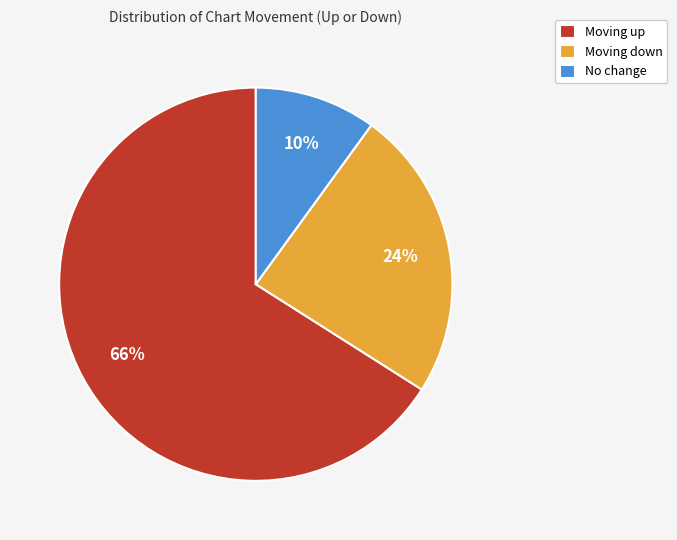

How many segments does this pie chart have?

3